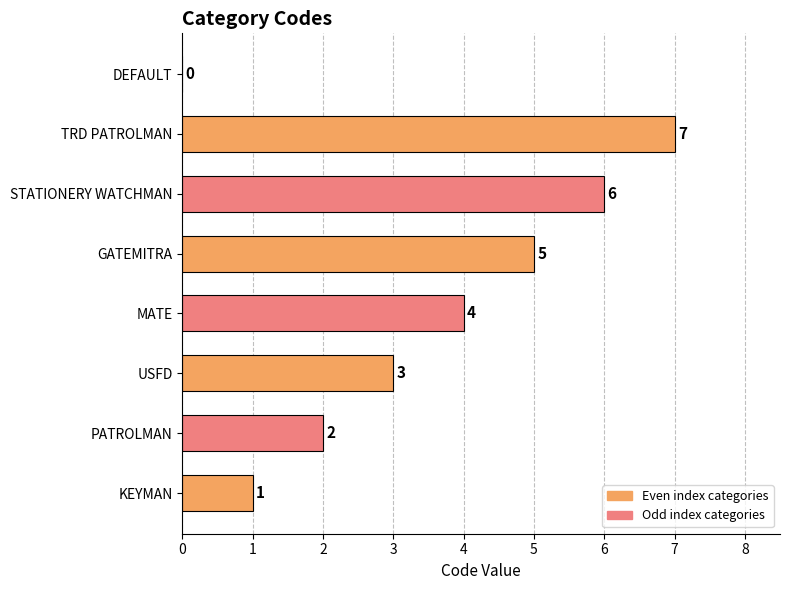

The value at GATEMITRA is 3. True or false?

False